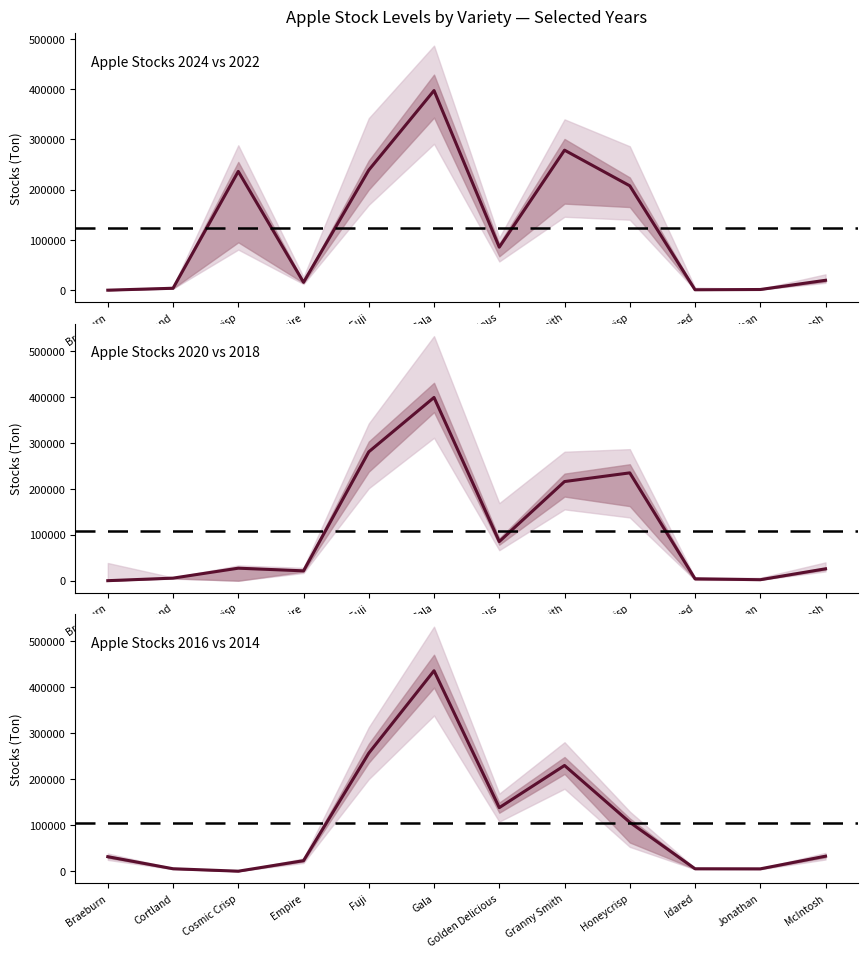

Which series has the largest total across all categories?

2024